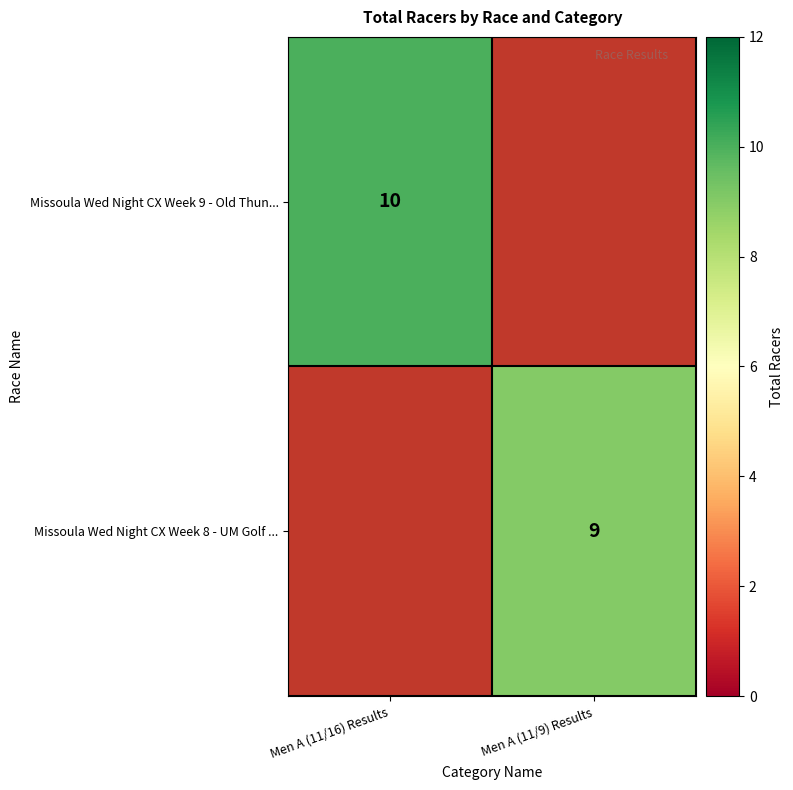

True or false: Missoula Wed Night CX Week 9 - Old Thun... has a value of 10 at Men A (11/16) Results.

True